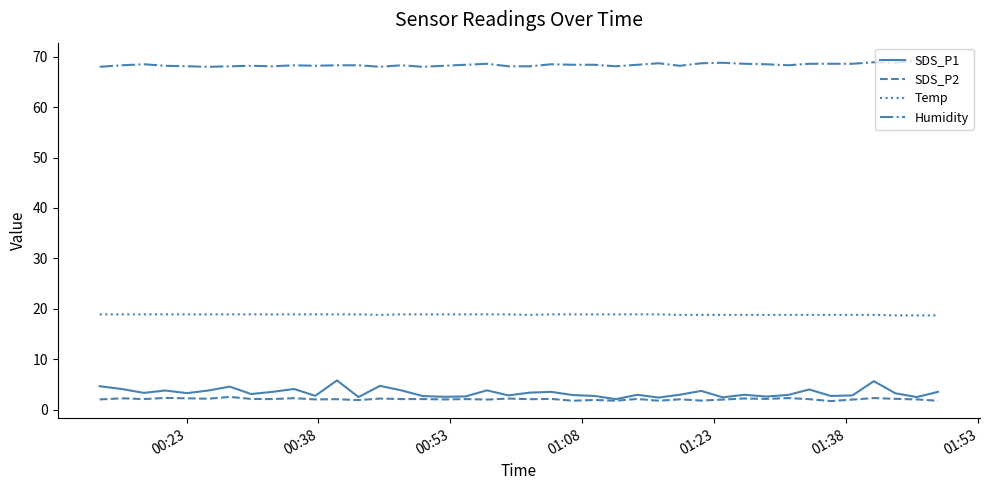

Is this an area chart (filled region under the line)?

No